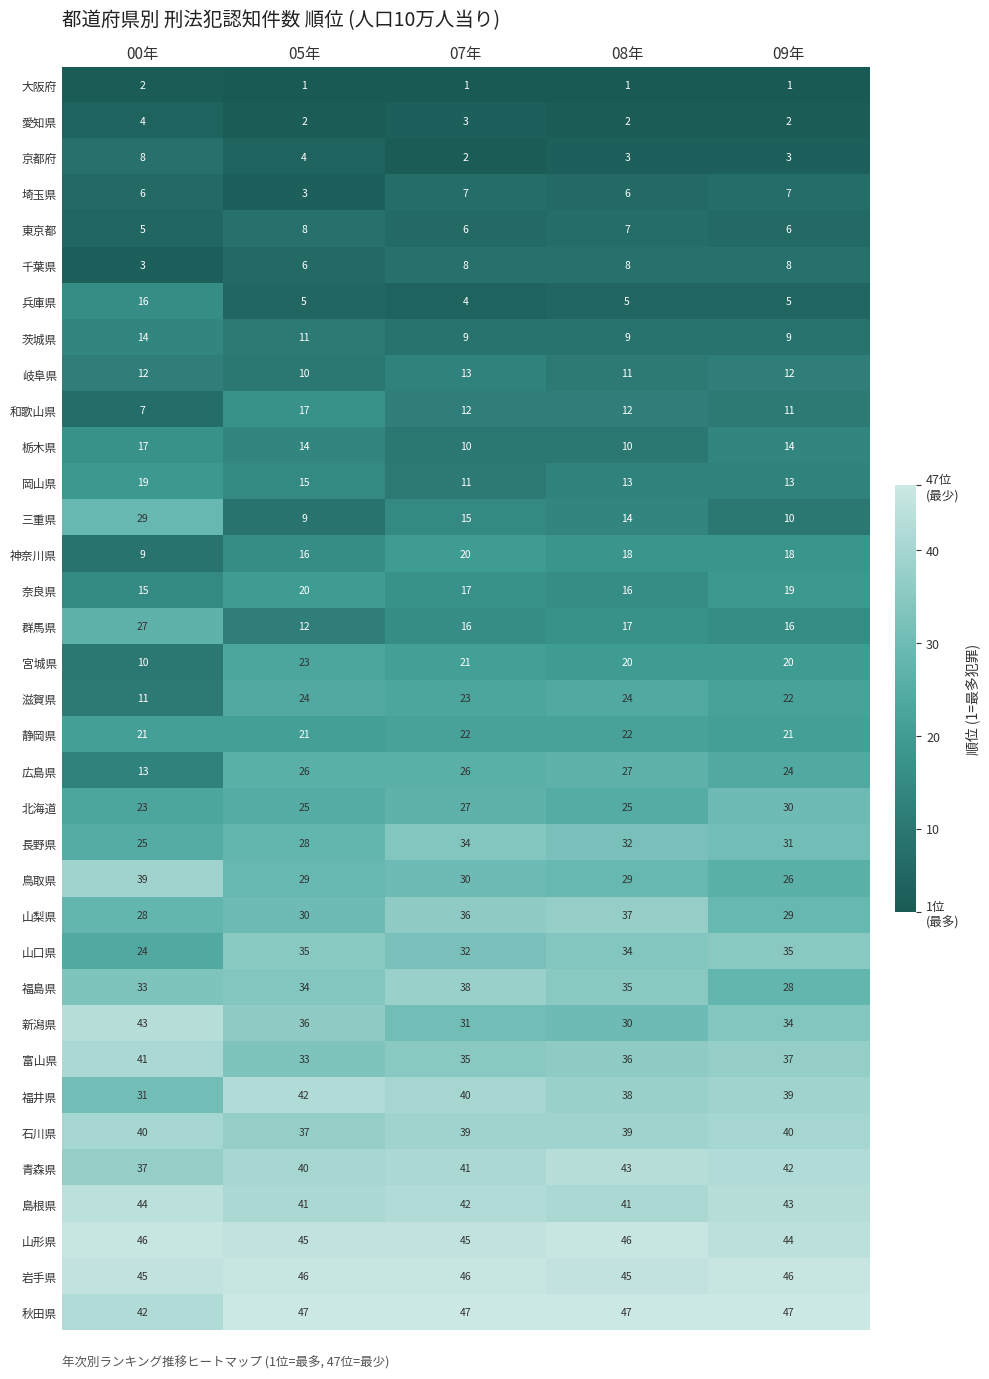

What is the maximum value shown in the chart?

47